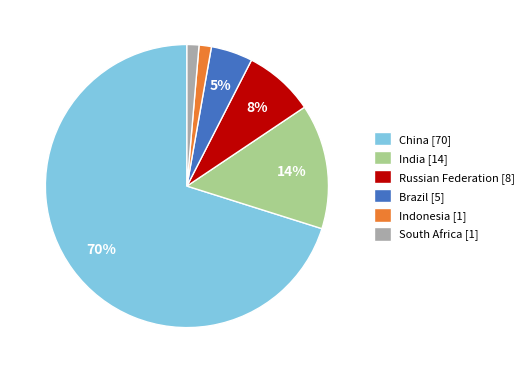

How many segments does this pie chart have?

6